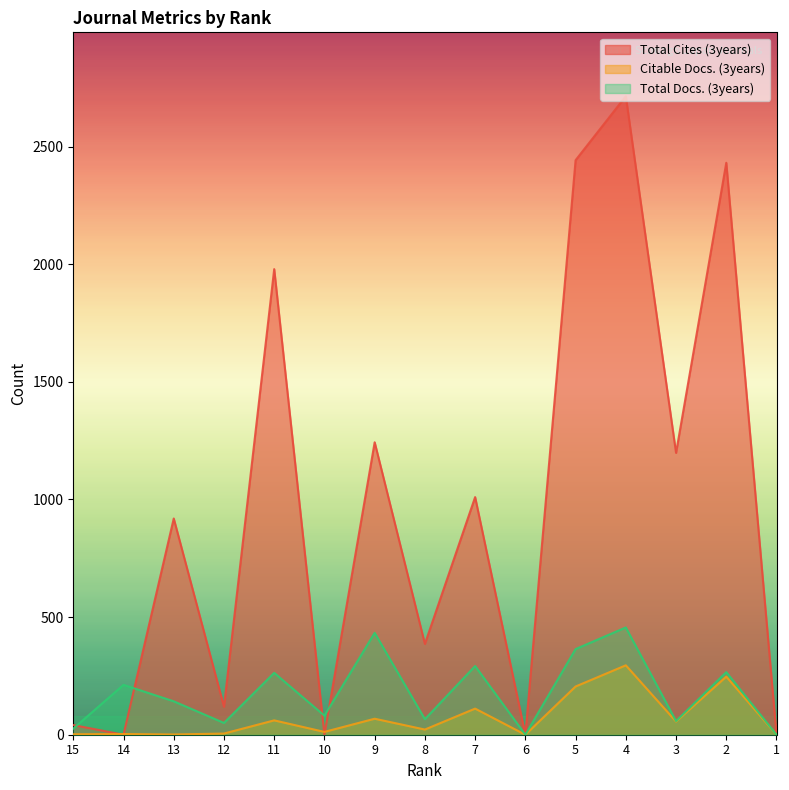

Is the value of Total Cites (3years) at 15 greater than the value of Citable Docs. (3years) at 7?

No